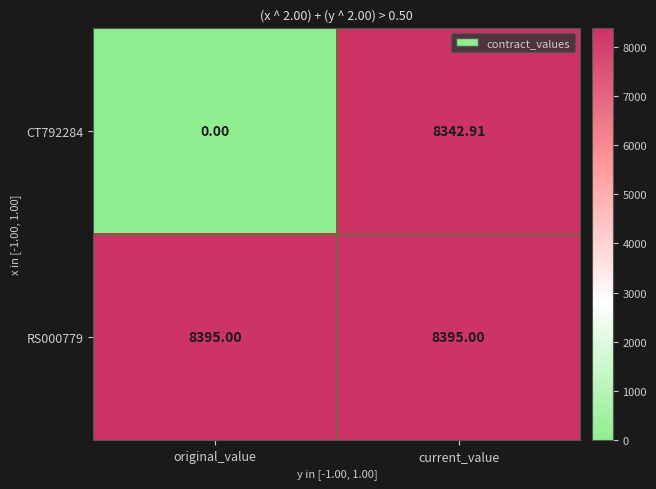

Which label corresponds to the smallest value in the chart?

original_value